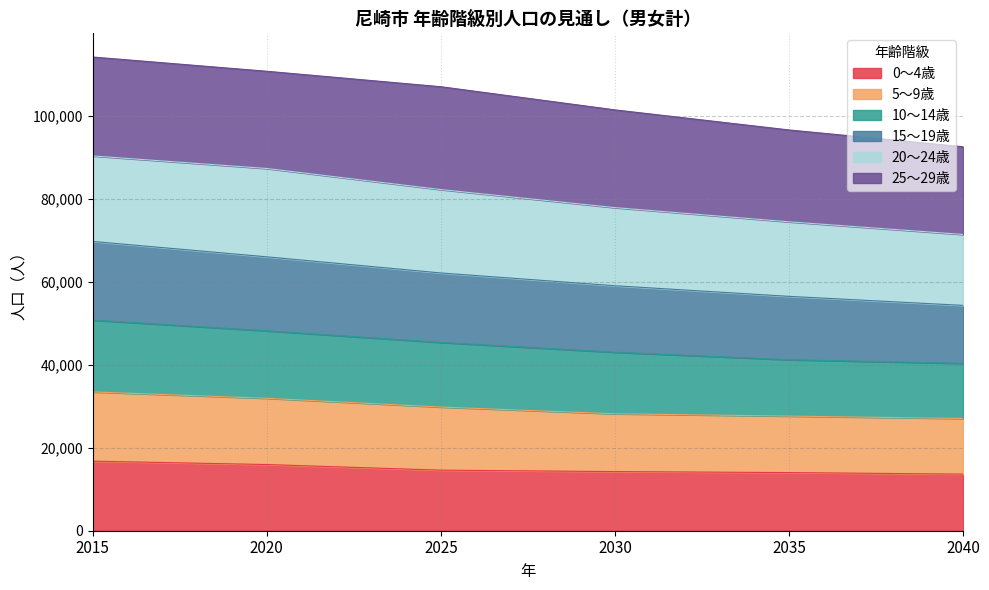

What is the total value across all series at 2040?

92549.2